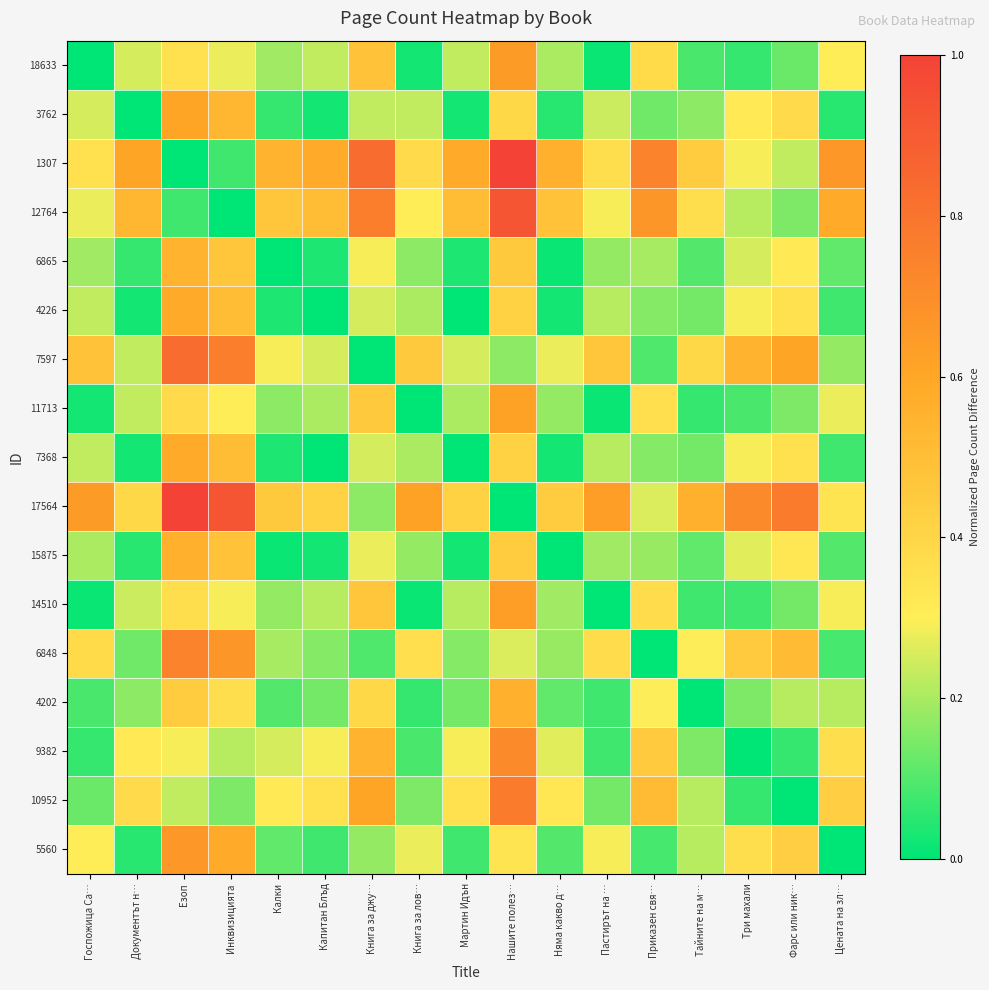

Which series changed the most between Капитан Блъд and Нашите полез…?

18633